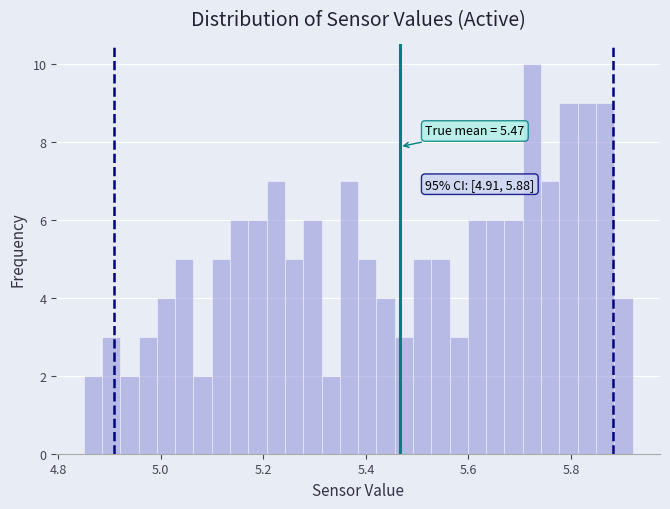

Read against the x-axis, roughly where is the centre of the tallest bar?

5.72